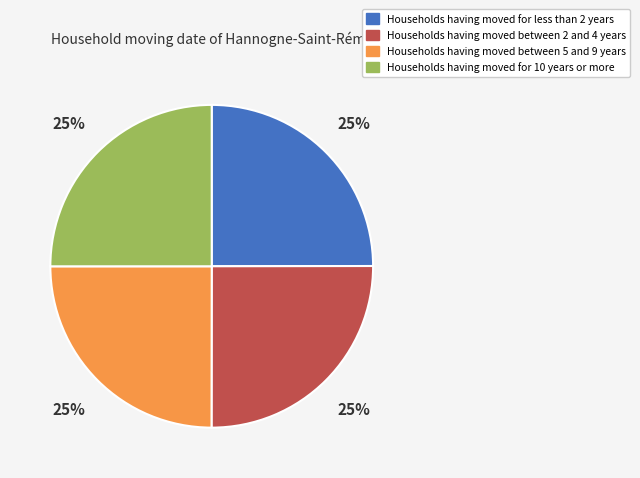

What percentage is the Households having moved for less than 2 years slice, to the nearest percent?

25%